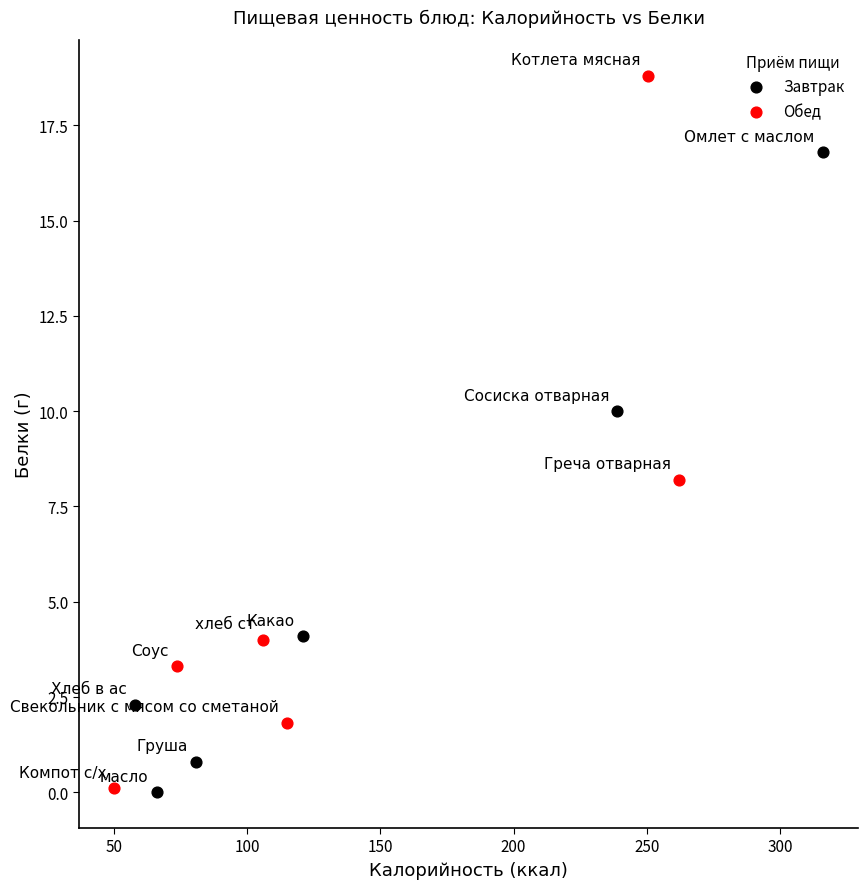

Which series contains the highest Y value?

Обед